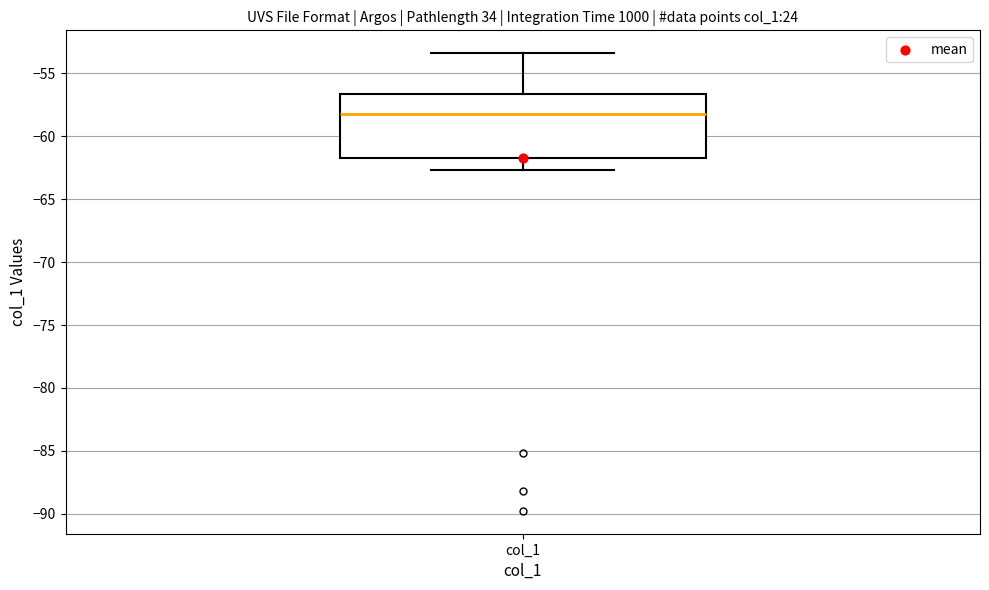

Read this box plot against the y-axis: the position of the median line, the range covered by the box, and the ends of both whiskers. The values are not printed on the chart, so give them approximately, as read against the axis.

median -58.5, box -61.5 to -56.5, whiskers -62.5 to -53.5